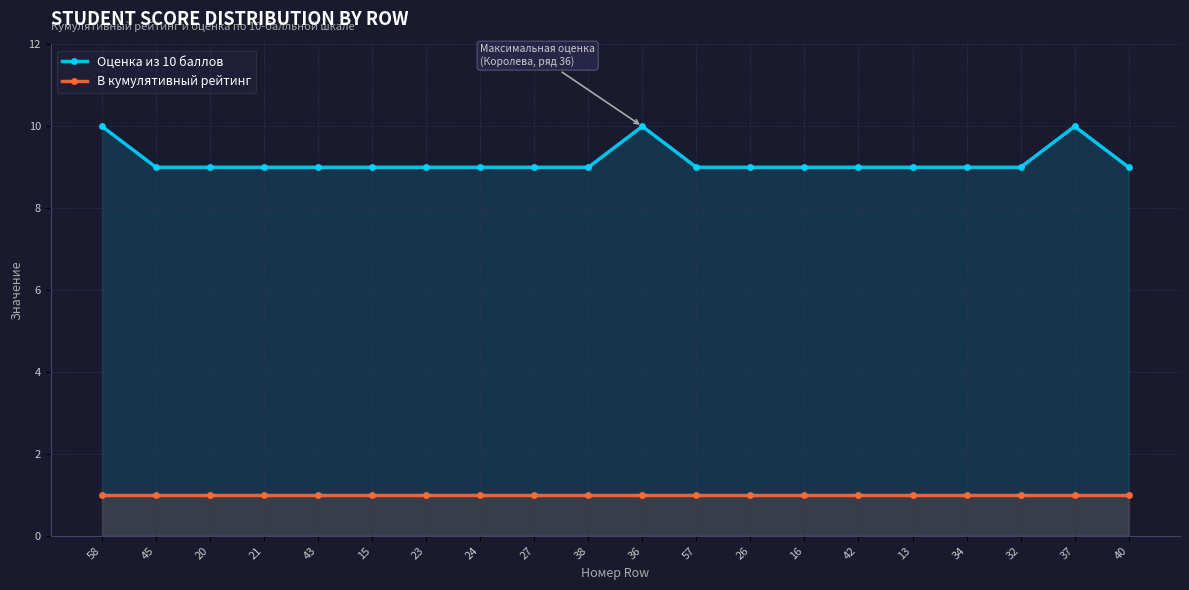

Which category has the lowest value in the В кумулятивный рейтинг series?

58